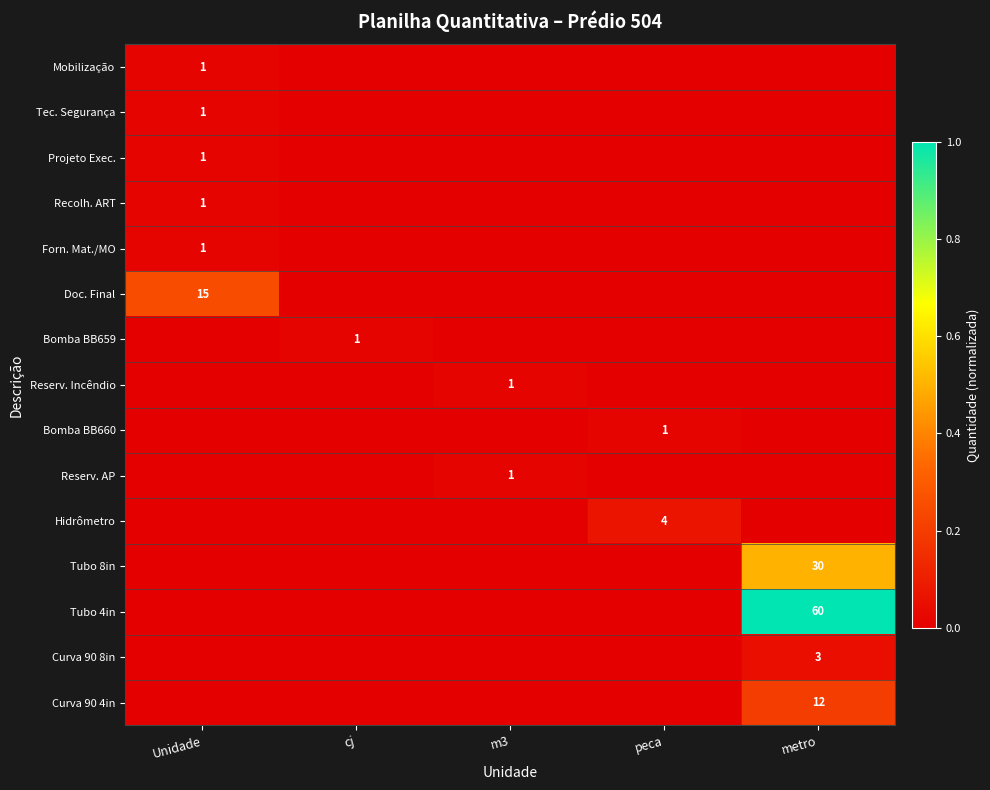

At which category is the sum across all series the highest?

metro